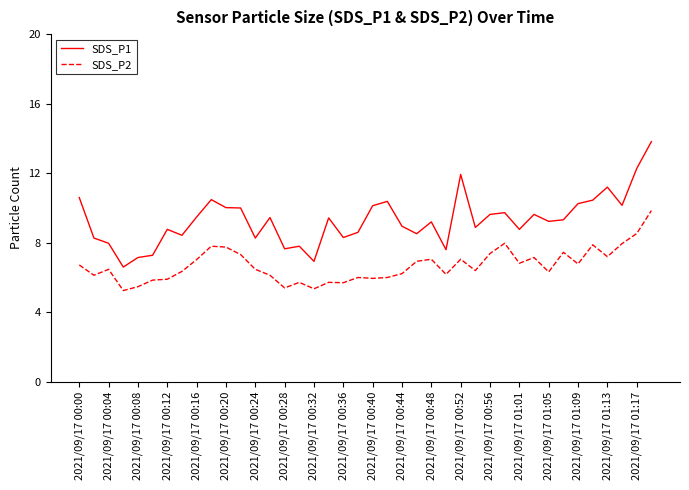

Which series has the largest range (max minus min)?

SDS_P1